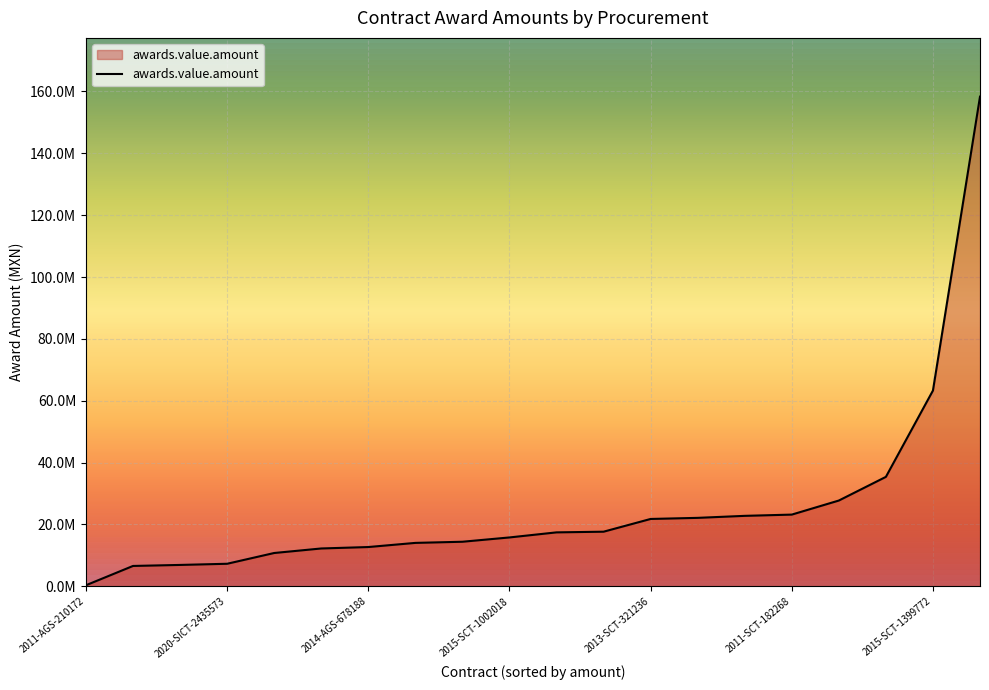

What is the maximum value shown in the chart?

158326519.2